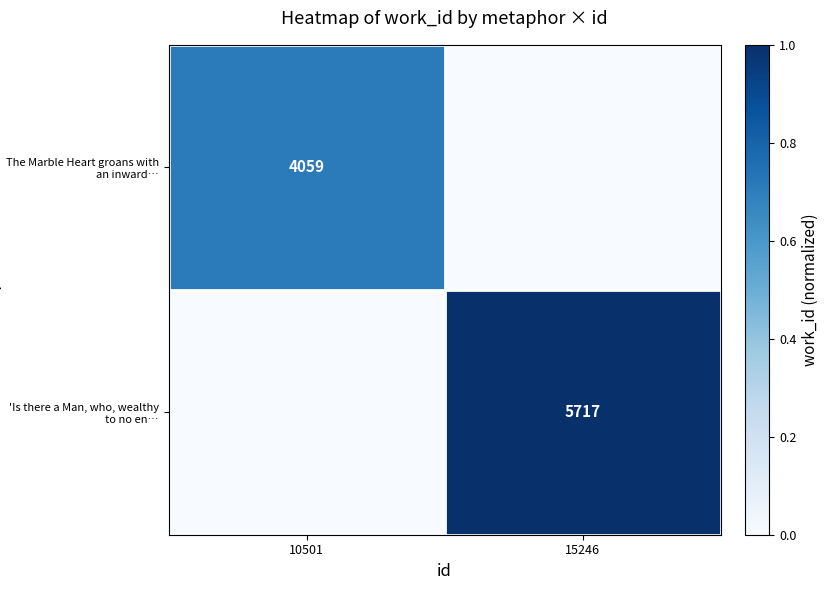

Is the value of The Marble Heart groans with an inward… at 10501 greater than the value of 'Is there a Man, who, wealthy to no en… at 15246?

No